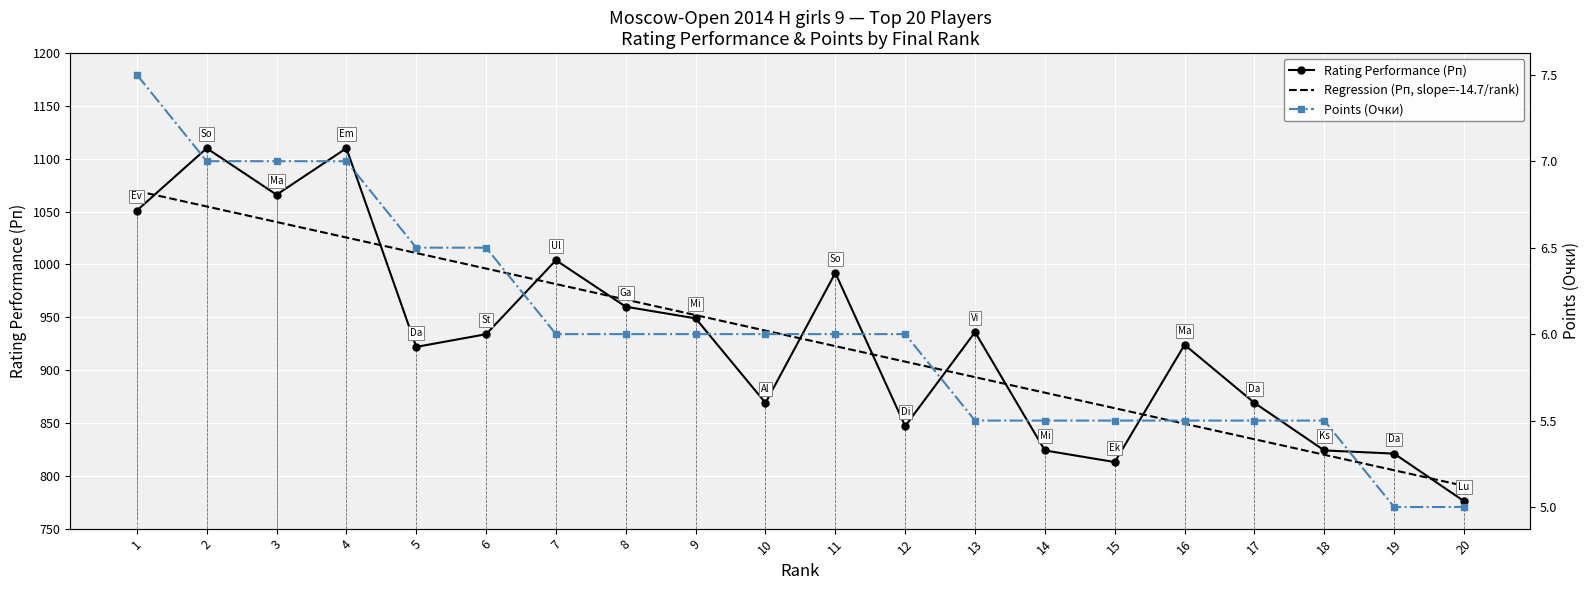

Which category has the lowest value in the Regression (Рп, slope=-14.7/rank) series?

20